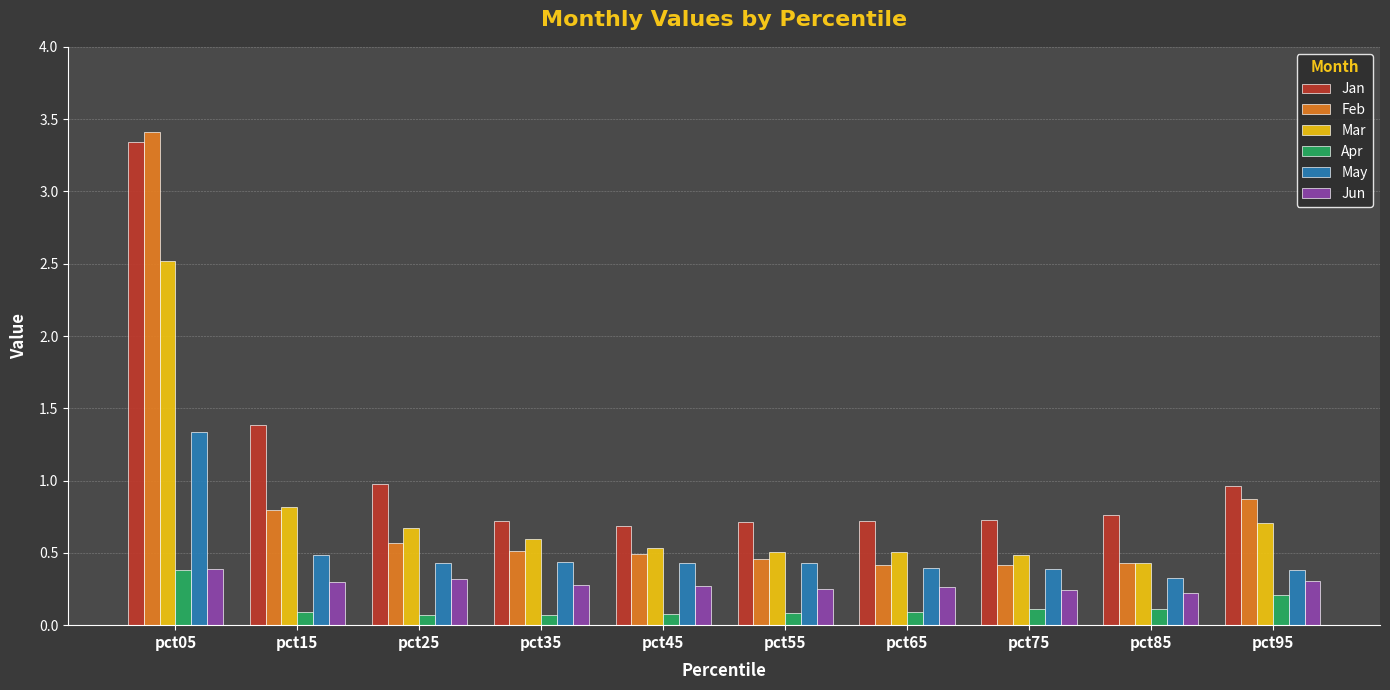

What is the total value across all series at pct45?

2.5